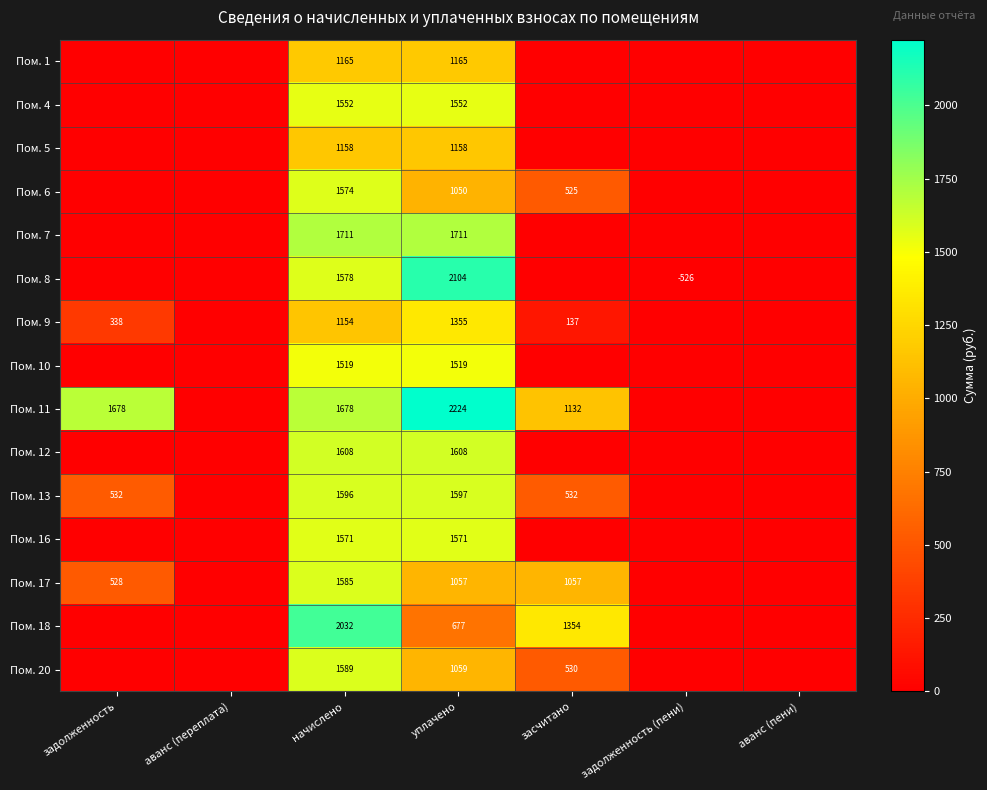

Rank the series at уплачено from highest to lowest value.

Пом. 11, Пом. 8, Пом. 7, Пом. 12, Пом. 13, Пом. 16, Пом. 4, Пом. 10, Пом. 9, Пом. 1, Пом. 5, Пом. 20, Пом. 17, Пом. 6, Пом. 18